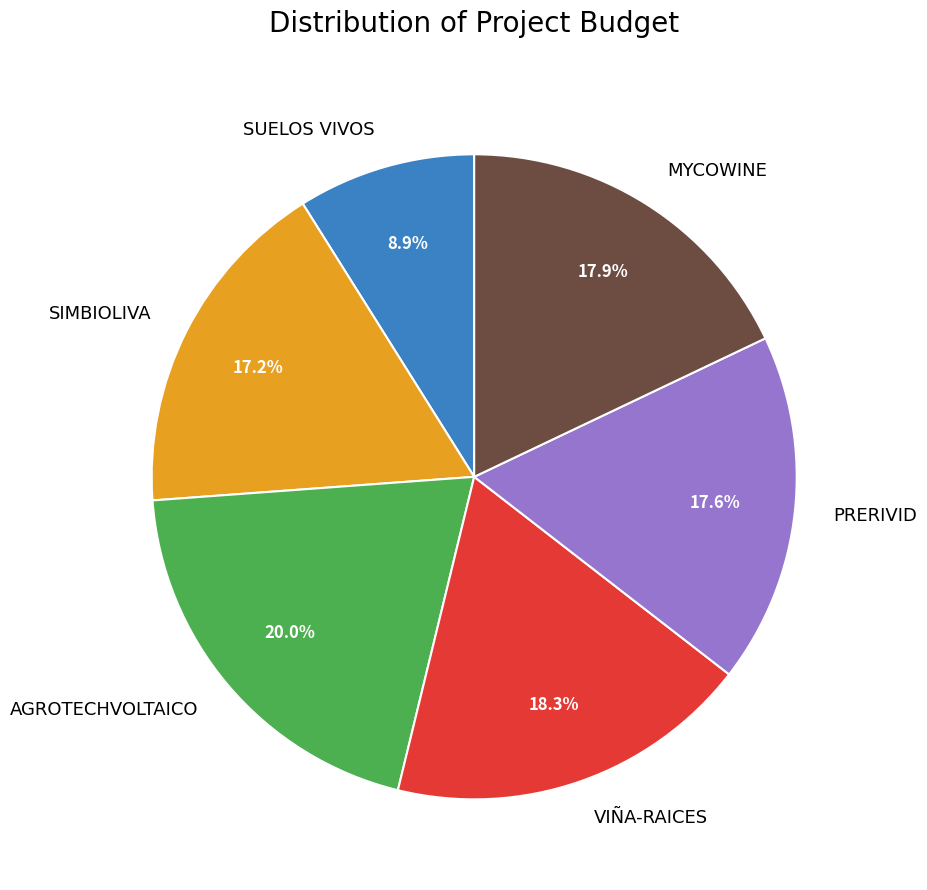

What is the ratio of the value at AGROTECHVOLTAICO to the value at PRERIVID?

1.1